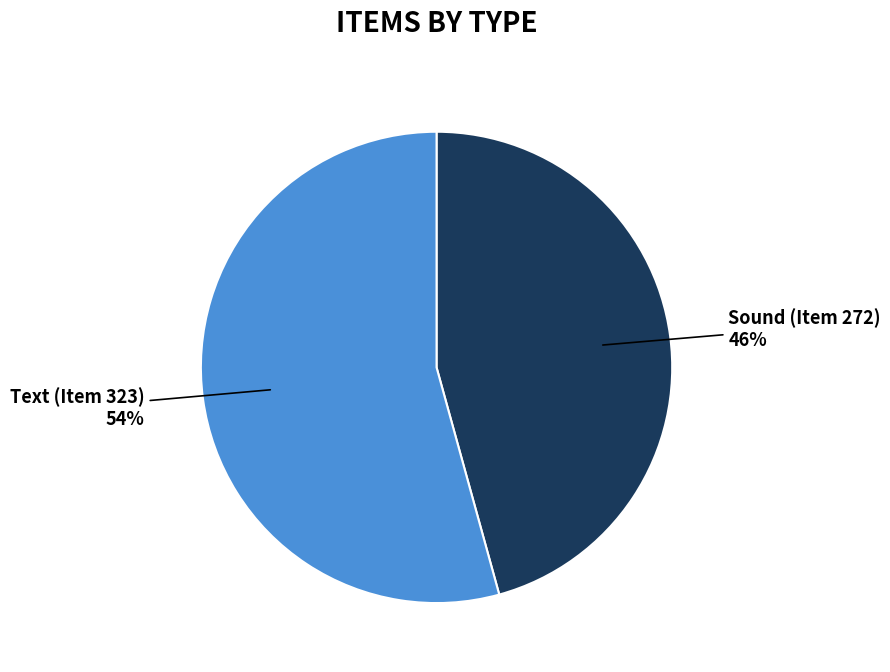

Is there a majority slice in this chart?

Yes